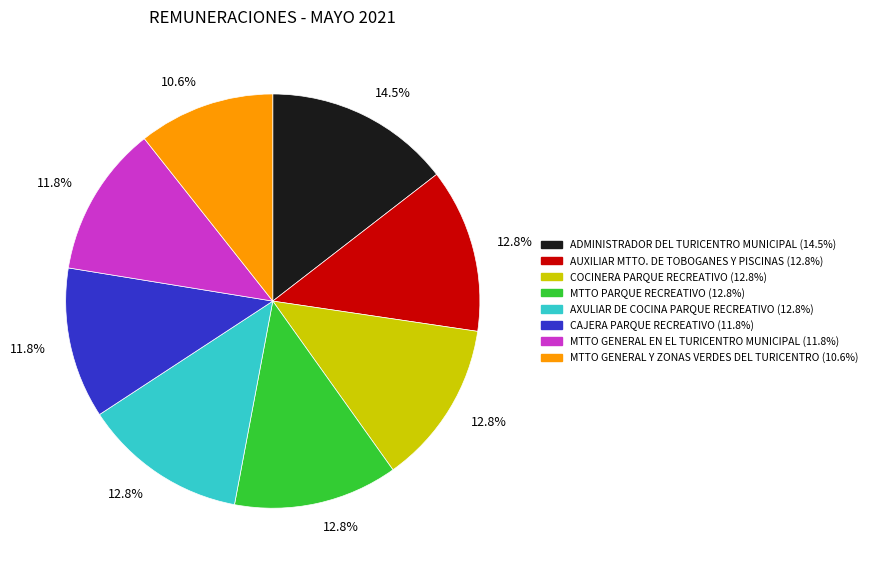

To the nearest percent, what is the average slice percentage?

12%